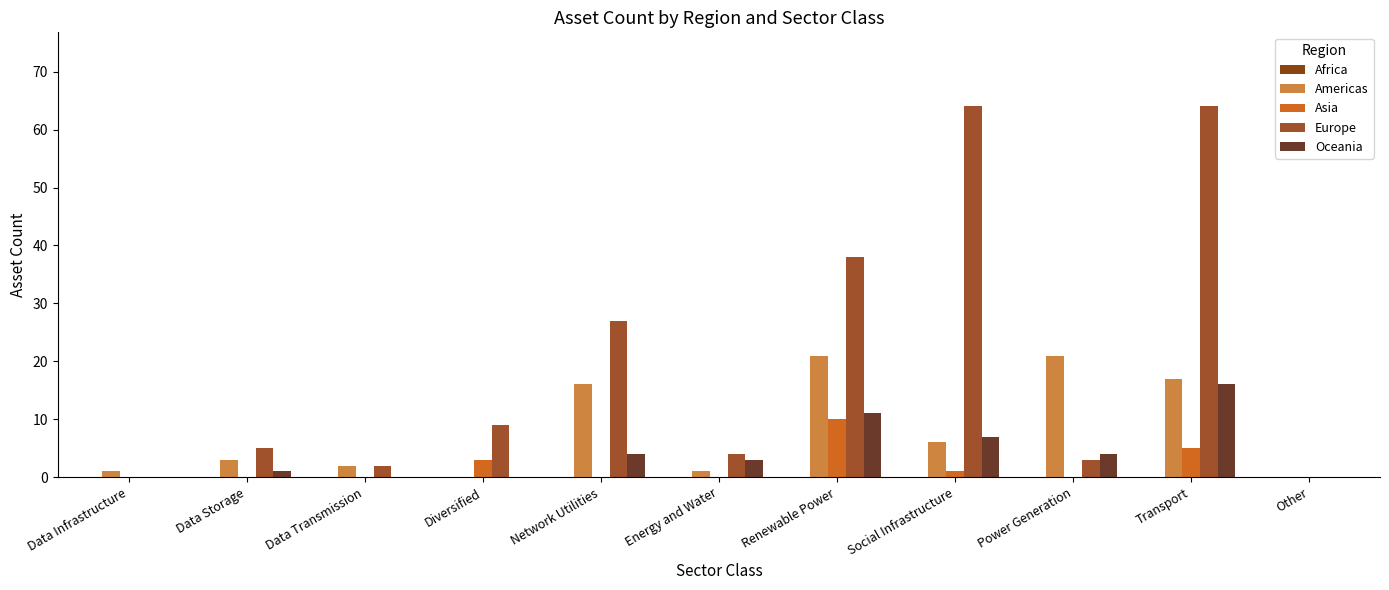

Where does the Europe series first go above 5?

Diversified